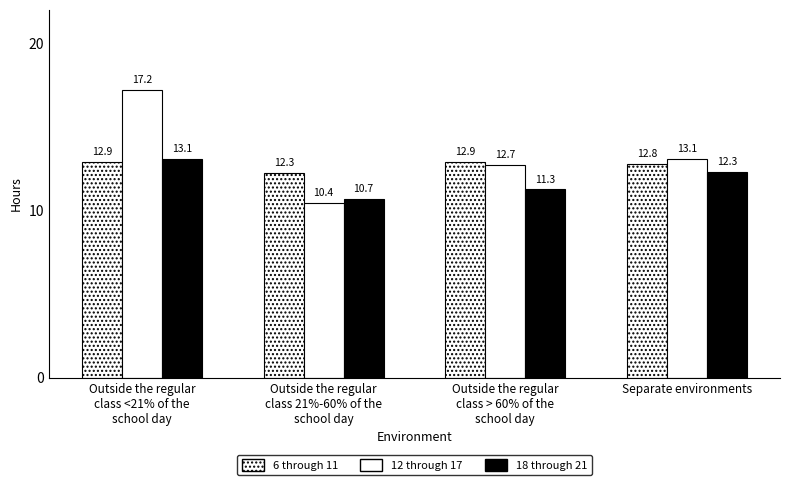

Count the number of data series in this chart.

3